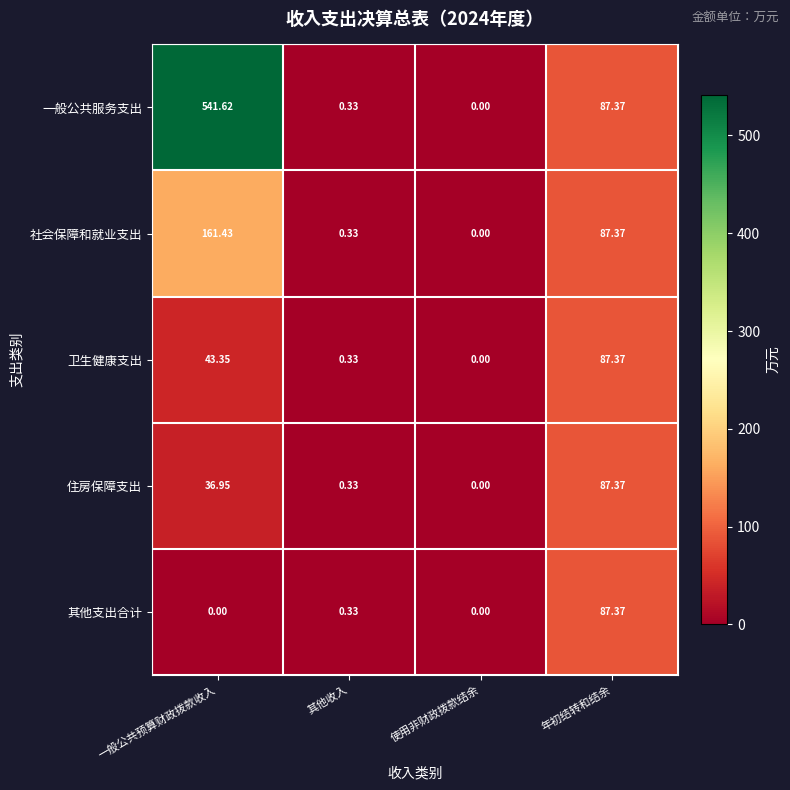

Which series has the widest spread of values?

一般公共服务支出